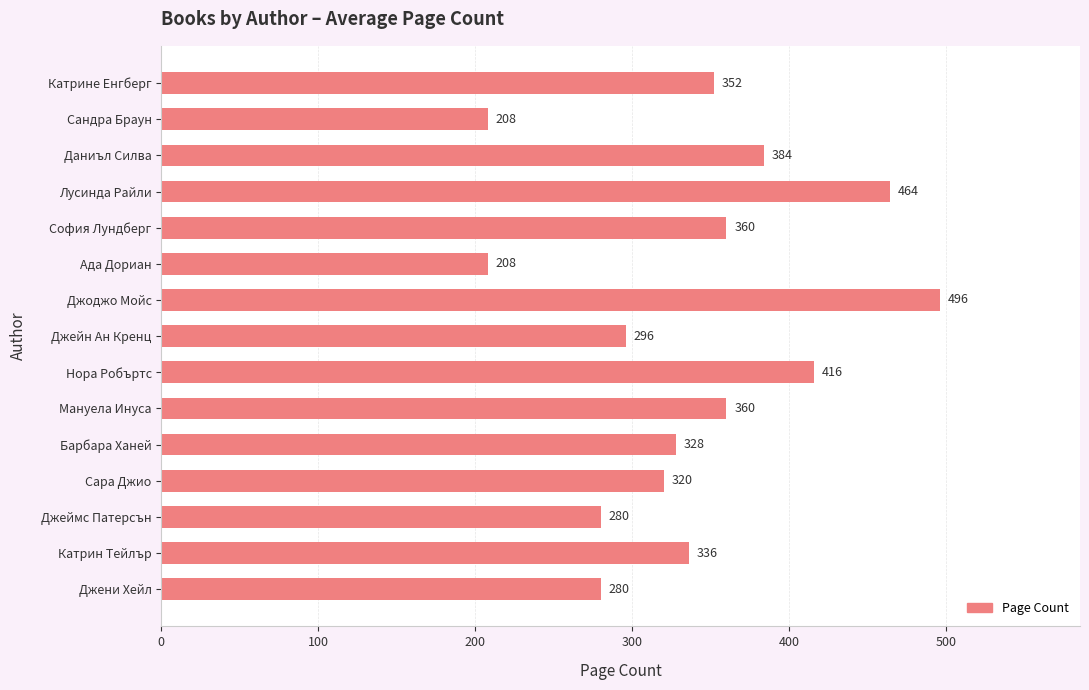

Which has a higher value, Катрин Тейлър or Джеймс Патерсън?

Катрин Тейлър